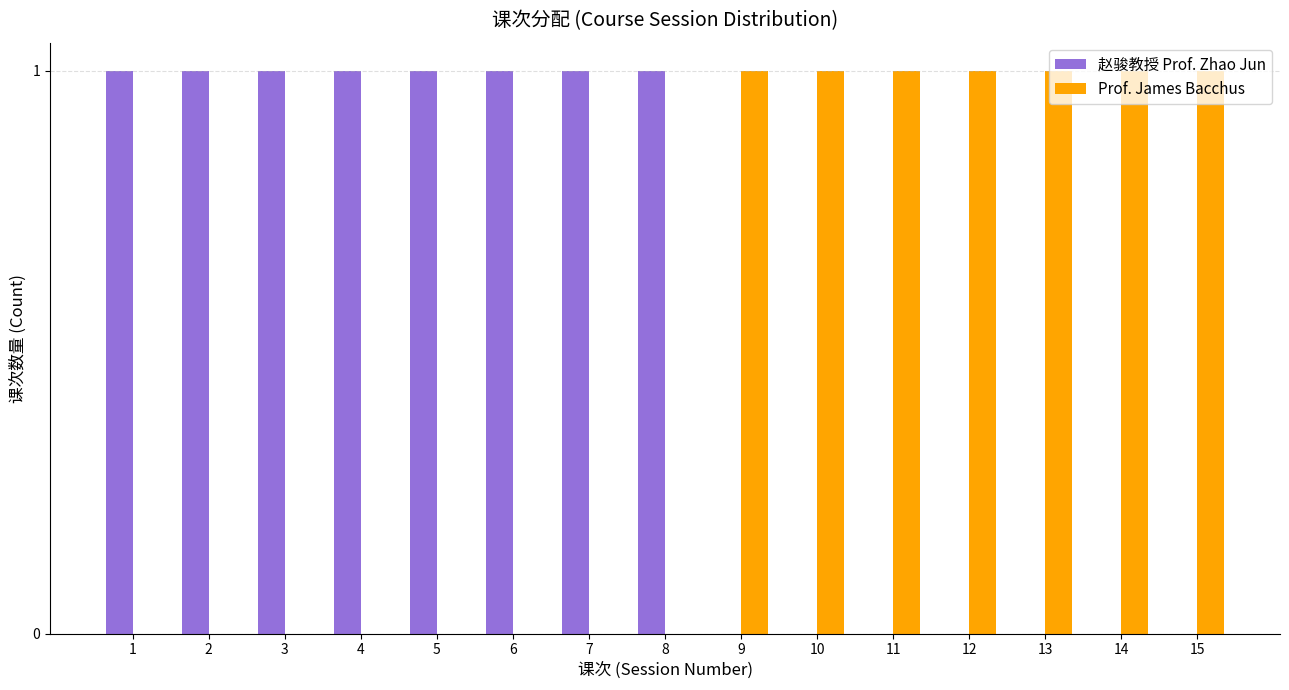

Which series has the largest total across all categories?

赵骏教授 Prof. Zhao Jun